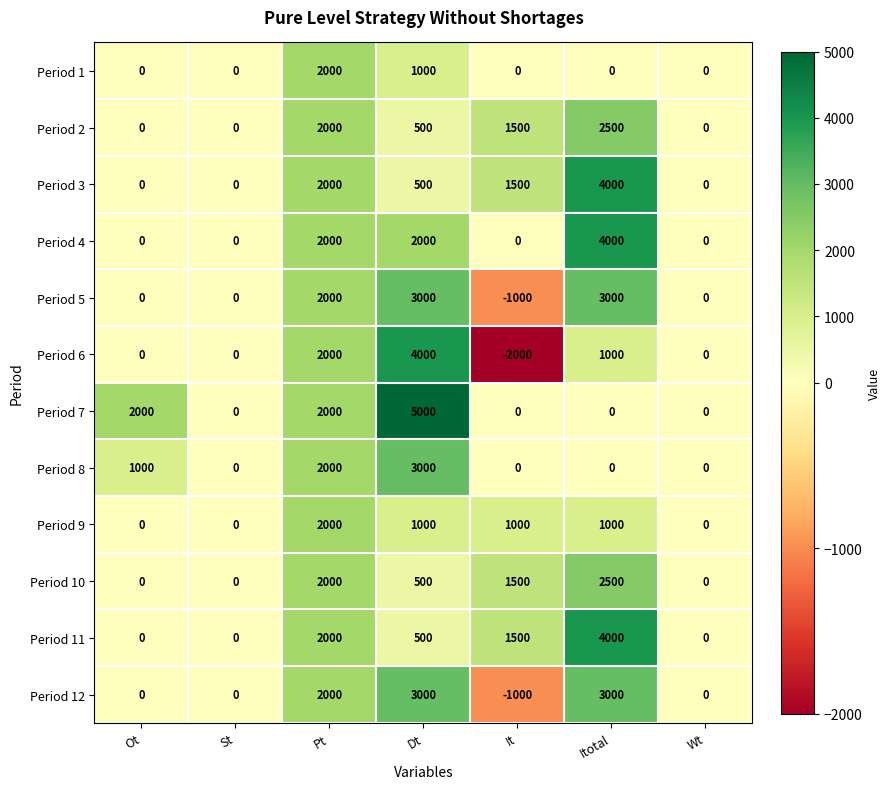

Which label corresponds to the largest value in the chart?

Dt